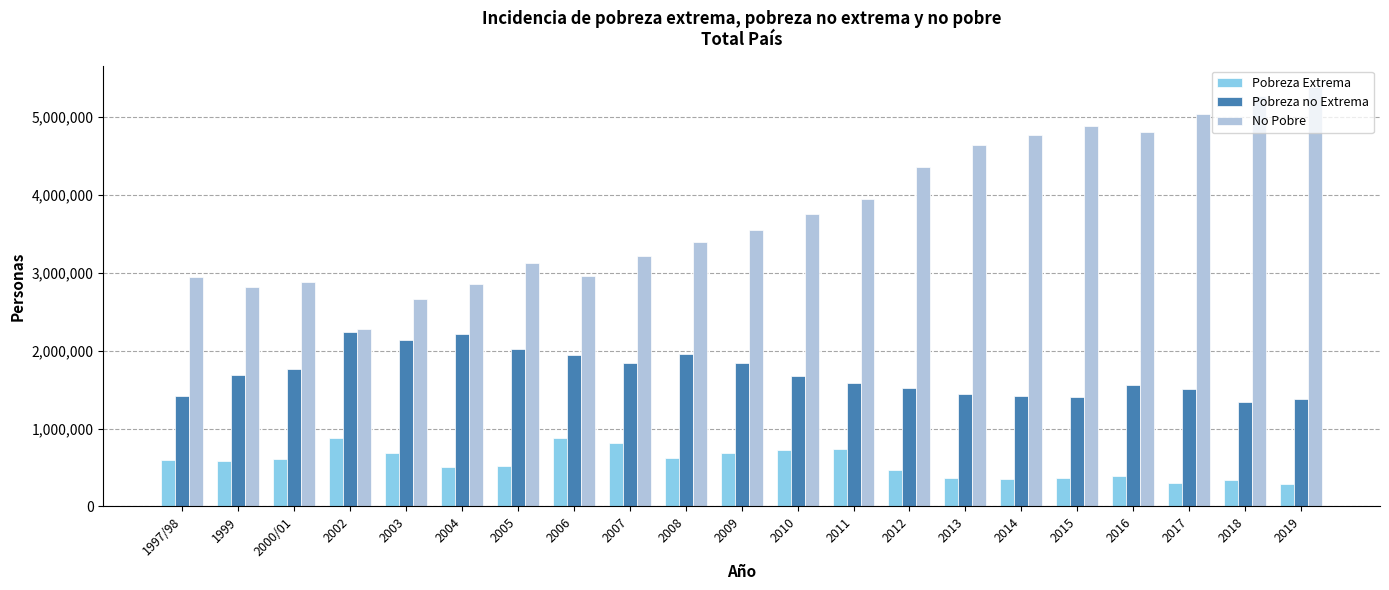

What is the minimum value for Pobreza no Extrema?

1344645